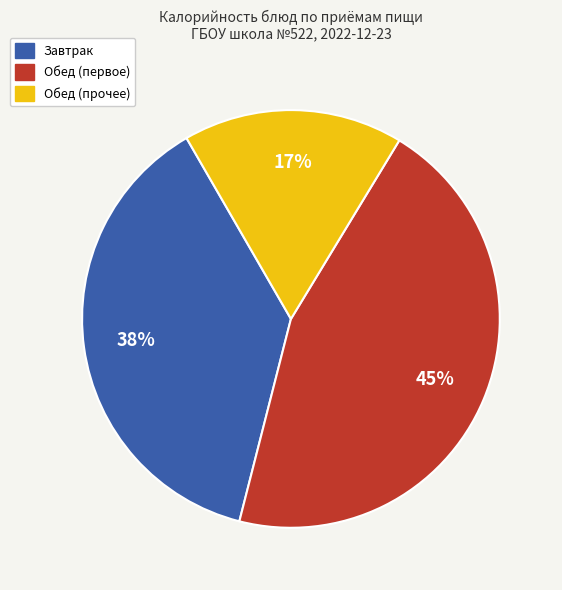

To the nearest percent, what is the average slice percentage?

33%